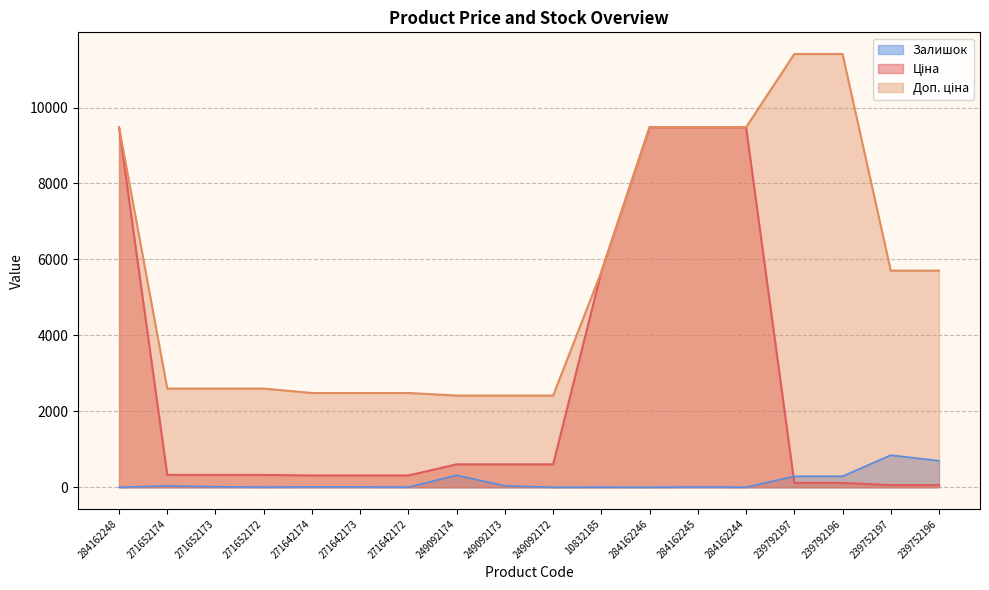

True or false: Ціна and Доп. ціна intersect in this chart.

False